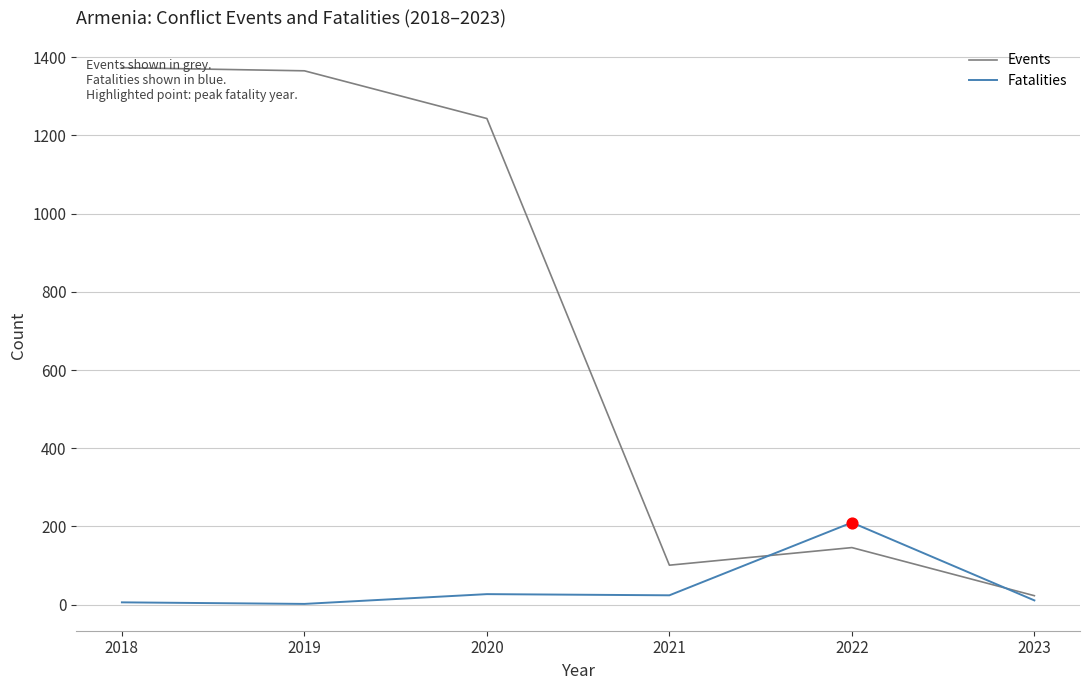

What is the total value across all series at 2022?

356